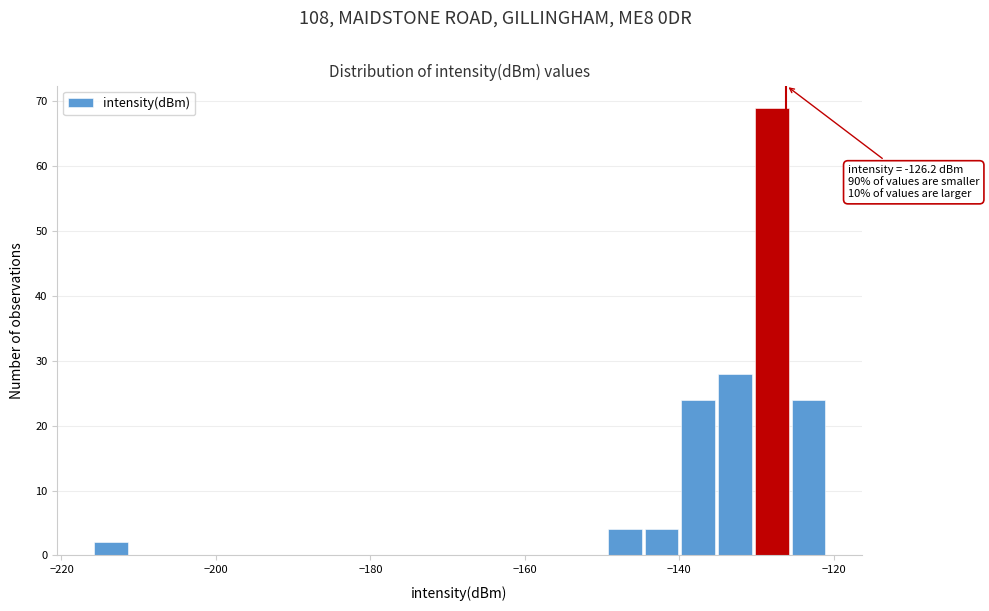

Read against the x-axis, roughly where is the centre of the tallest bar?

-128